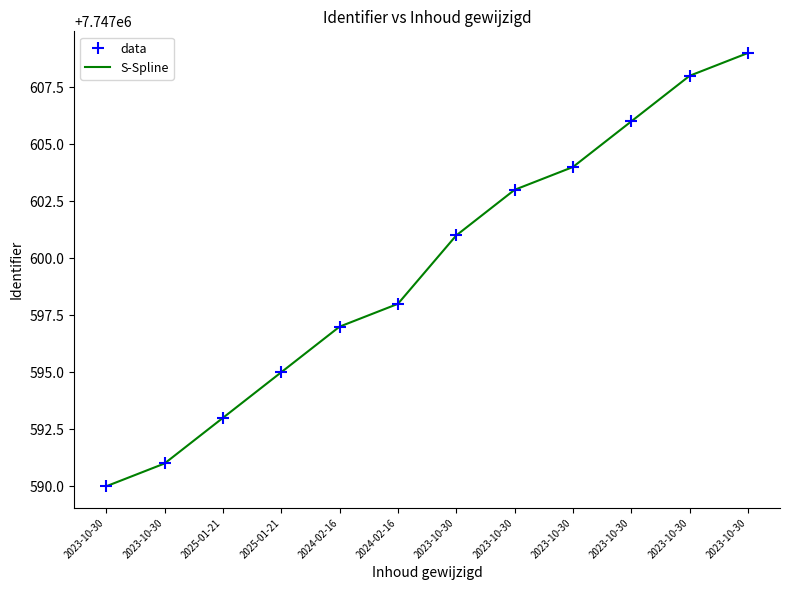

At which category does the chart reach its minimum across all series?

2023-10-30